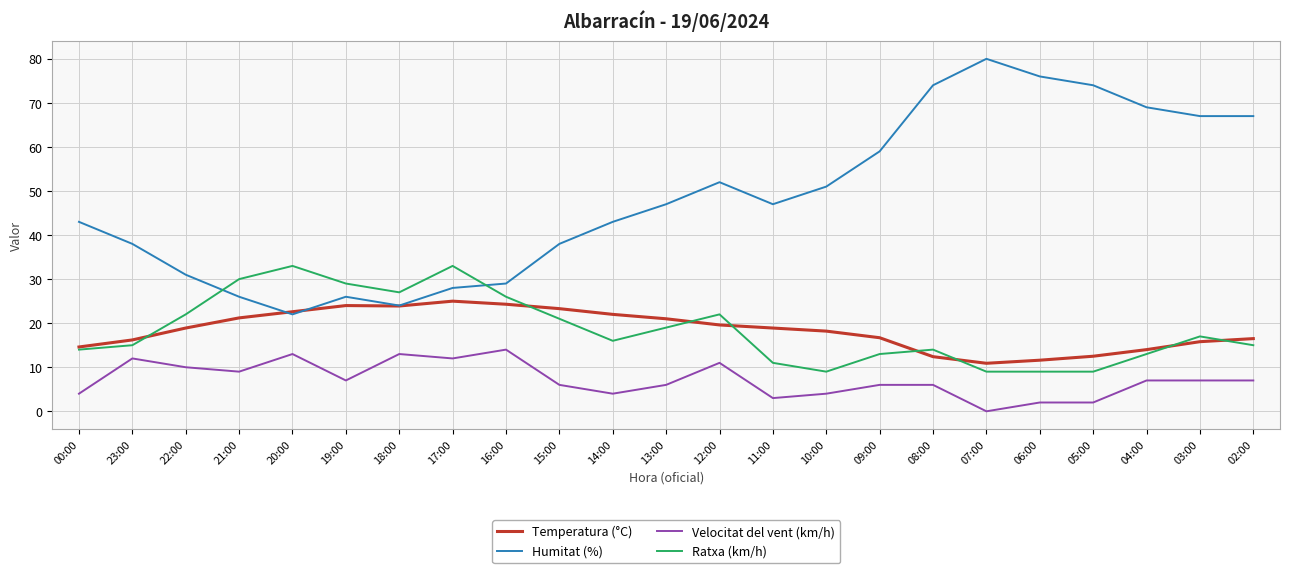

What is the difference between the highest and lowest values at 18:00?

14.0